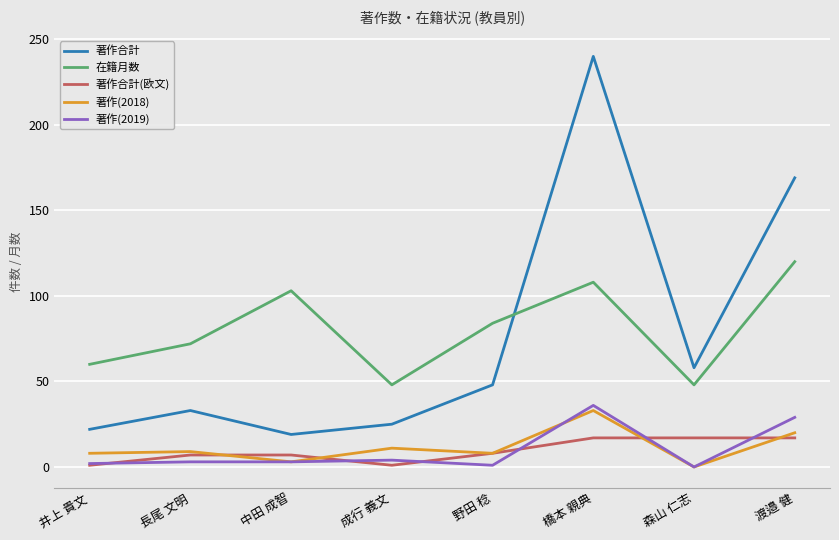

What is the total value across all series at 中田 成智?

135